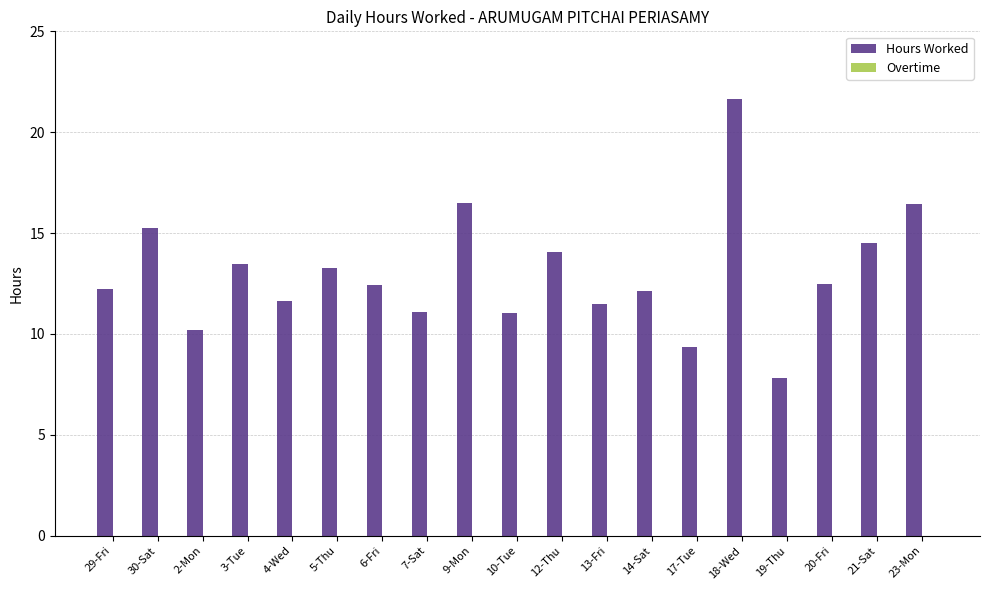

The chart shows a value of 16.0 at 2-Mon. True or false?

False